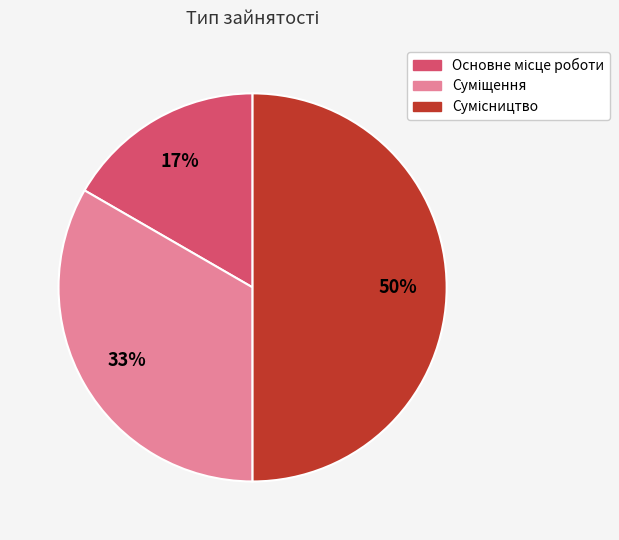

To the nearest percent, what is the average slice percentage?

33%